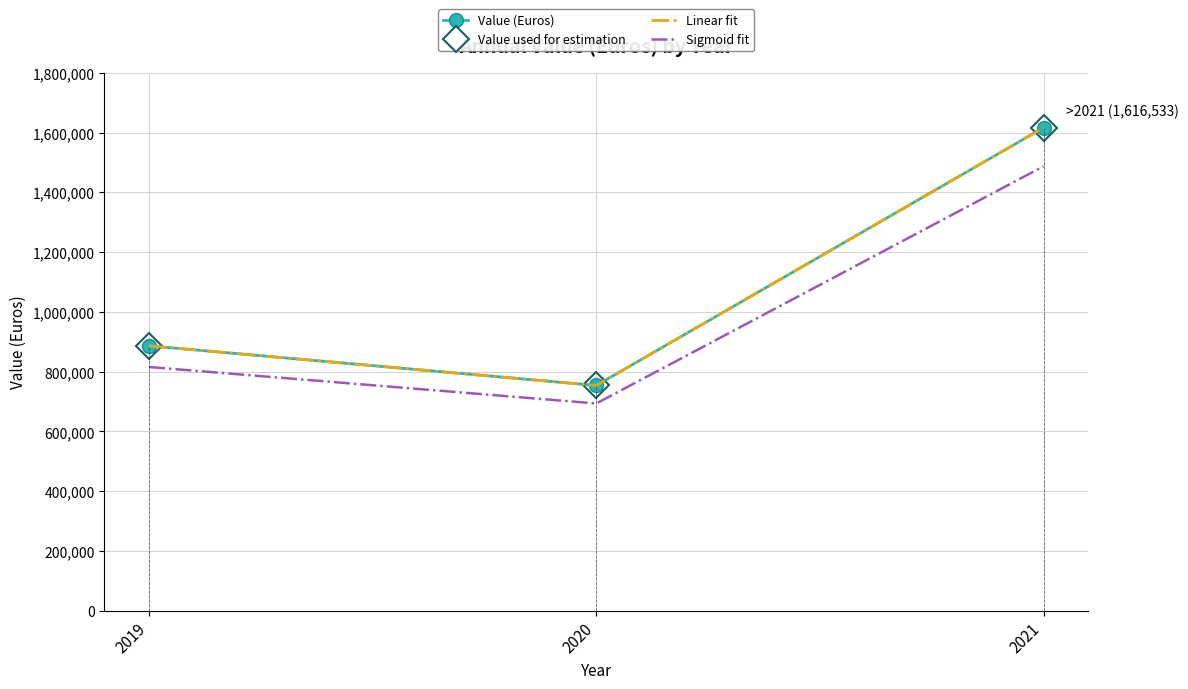

True or false: Sigmoid fit has a value of 1487210.4 at 2021.

True